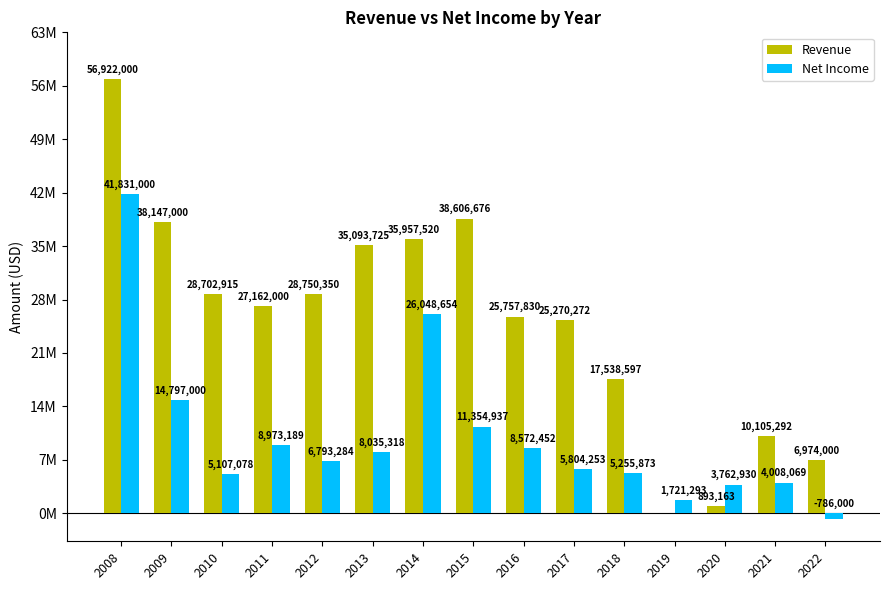

At 2012, list the series in order from largest to smallest.

Revenue, Net Income